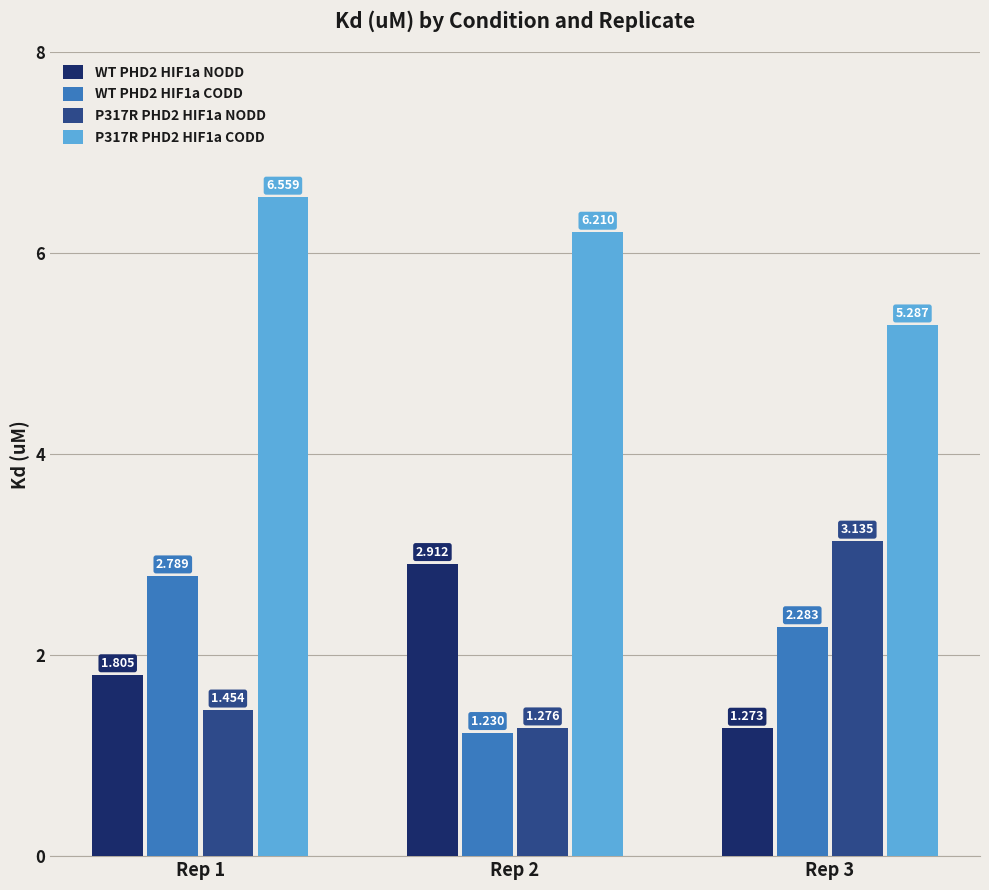

Which series has the widest spread of values?

P317R PHD2 HIF1a NODD